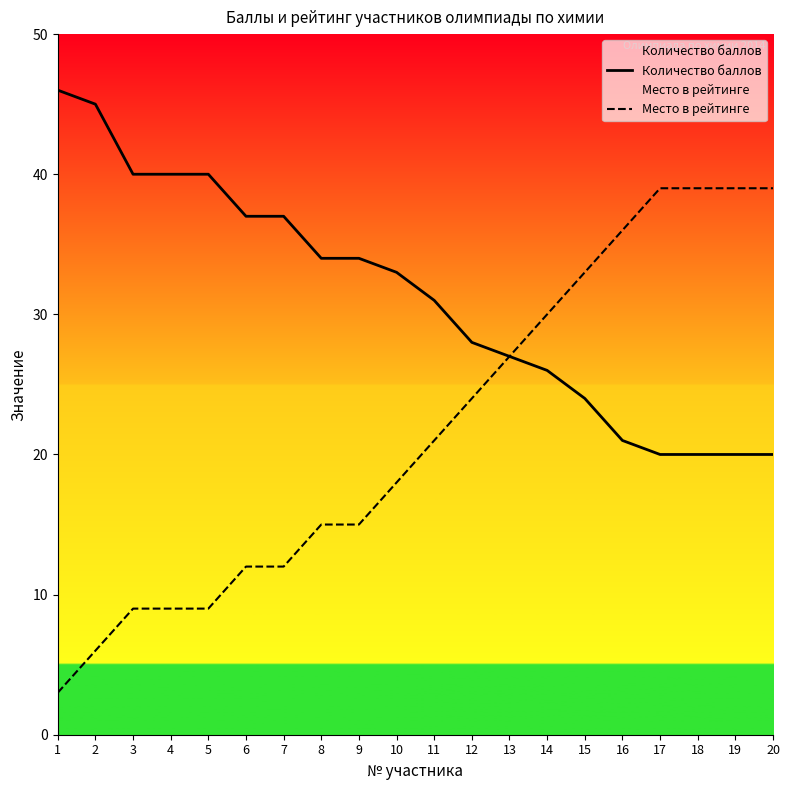

Which has a higher value, 5 or 10?

5